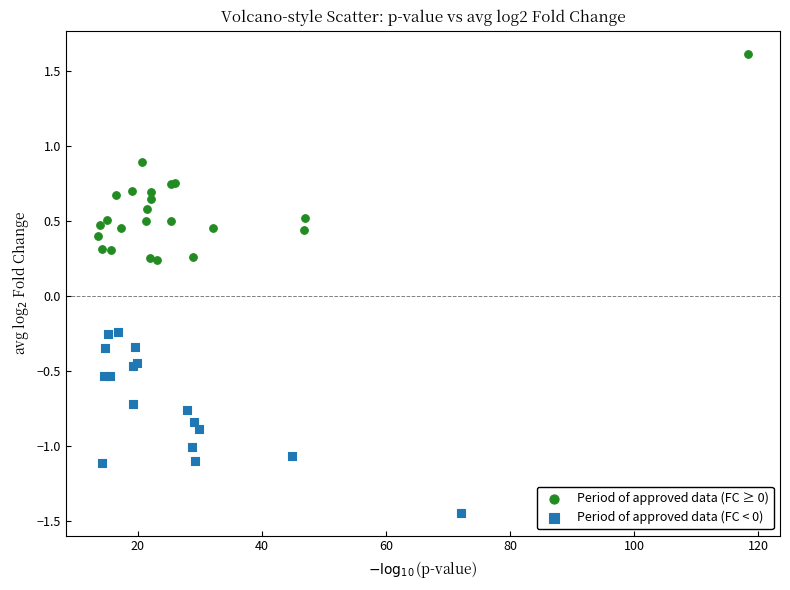

Which series reaches the maximum Y coordinate?

Period of approved data (FC ≥ 0)